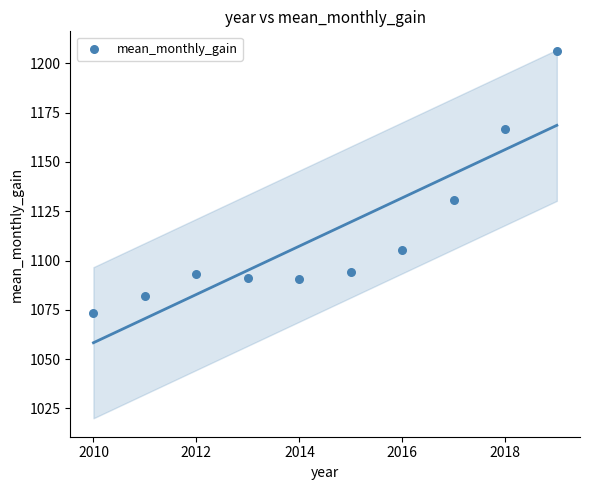

What Y value in the scatter plot is closest to 1139?

1130.8